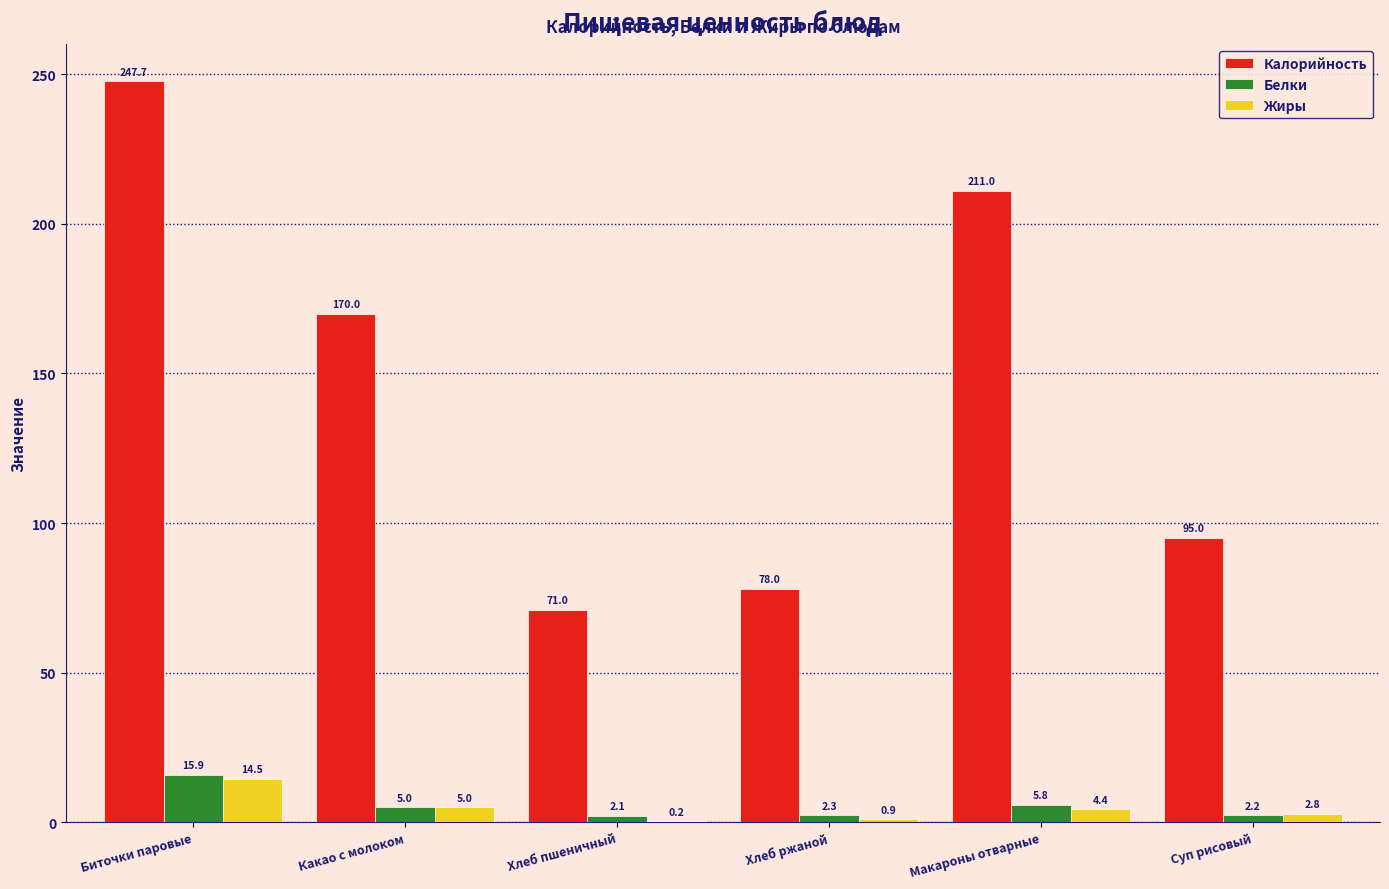

What is the sum of the Белки values at Хлеб ржаной and Макароны отварные?

8.1